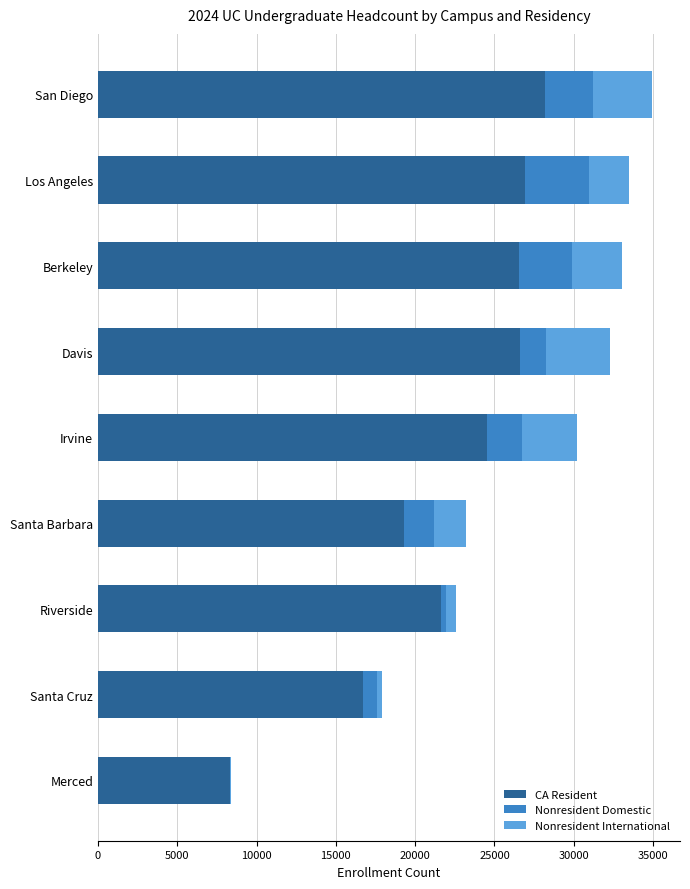

The CA Resident series shows 39433 at Irvine. True or false?

False